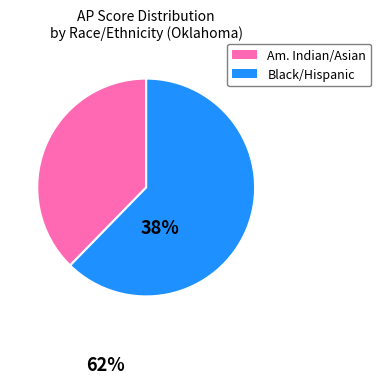

Is there any slice that represents more than half of the pie?

Yes